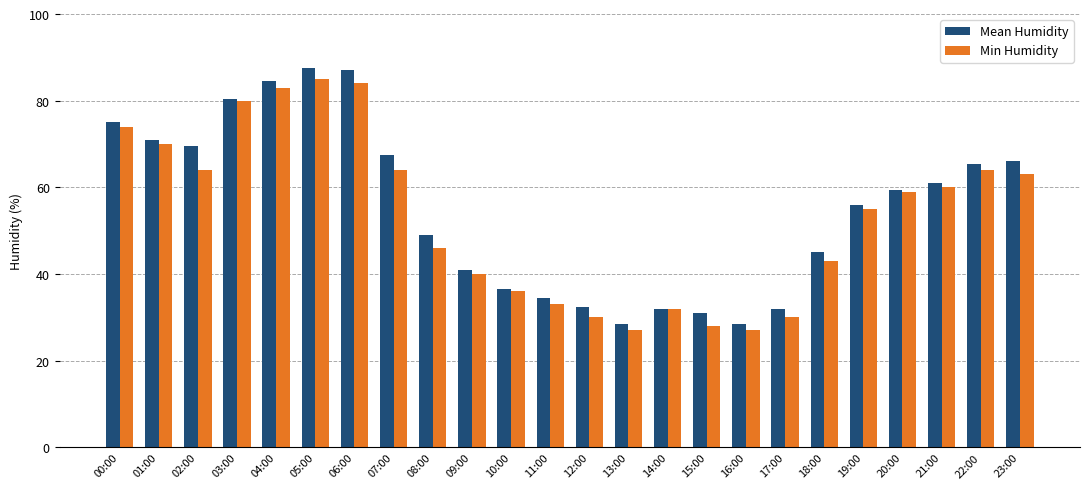

Rank the series by their average value, from lowest to highest.

Min Humidity, Mean Humidity